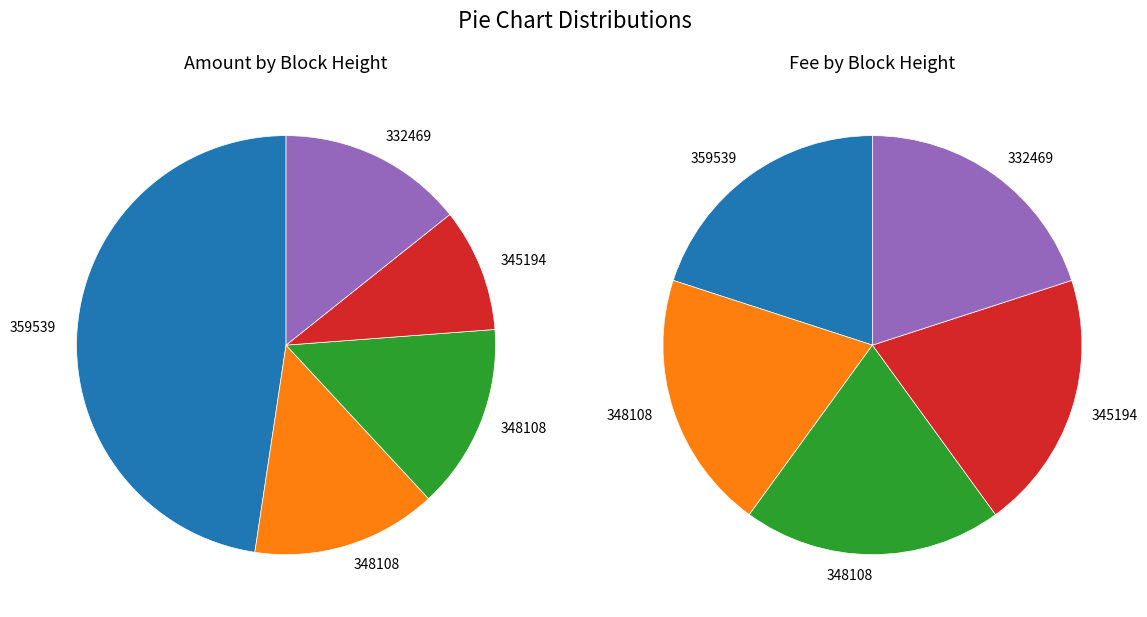

How many segments does this pie chart have?

5